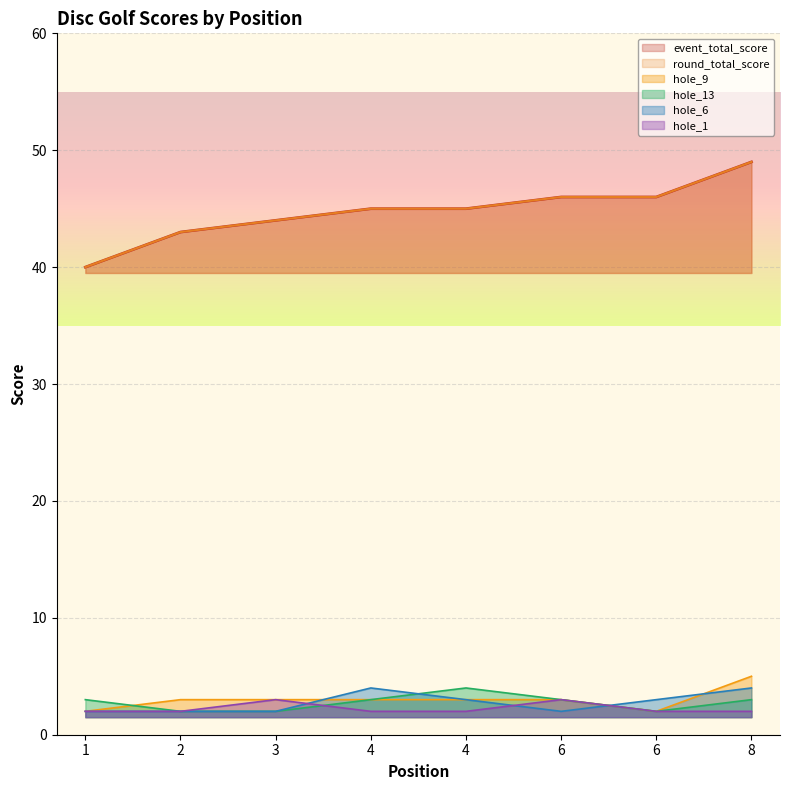

What is the sum of the hole_9 values at 8 and 1?

7